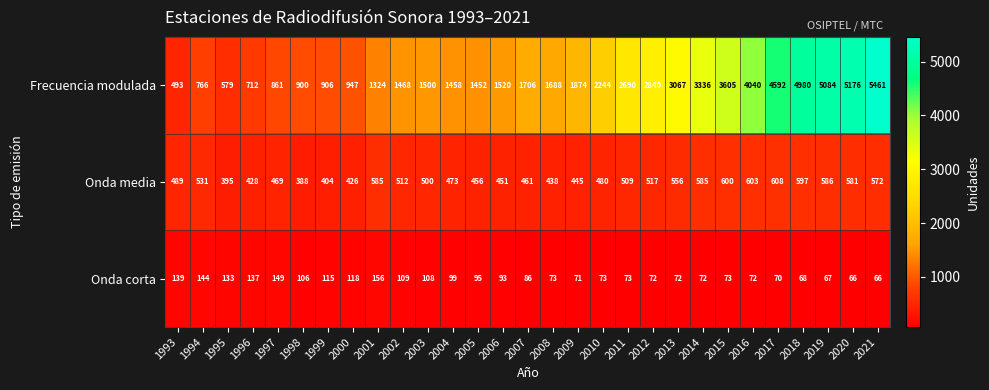

Where does the Onda corta series first go above 86?

1993